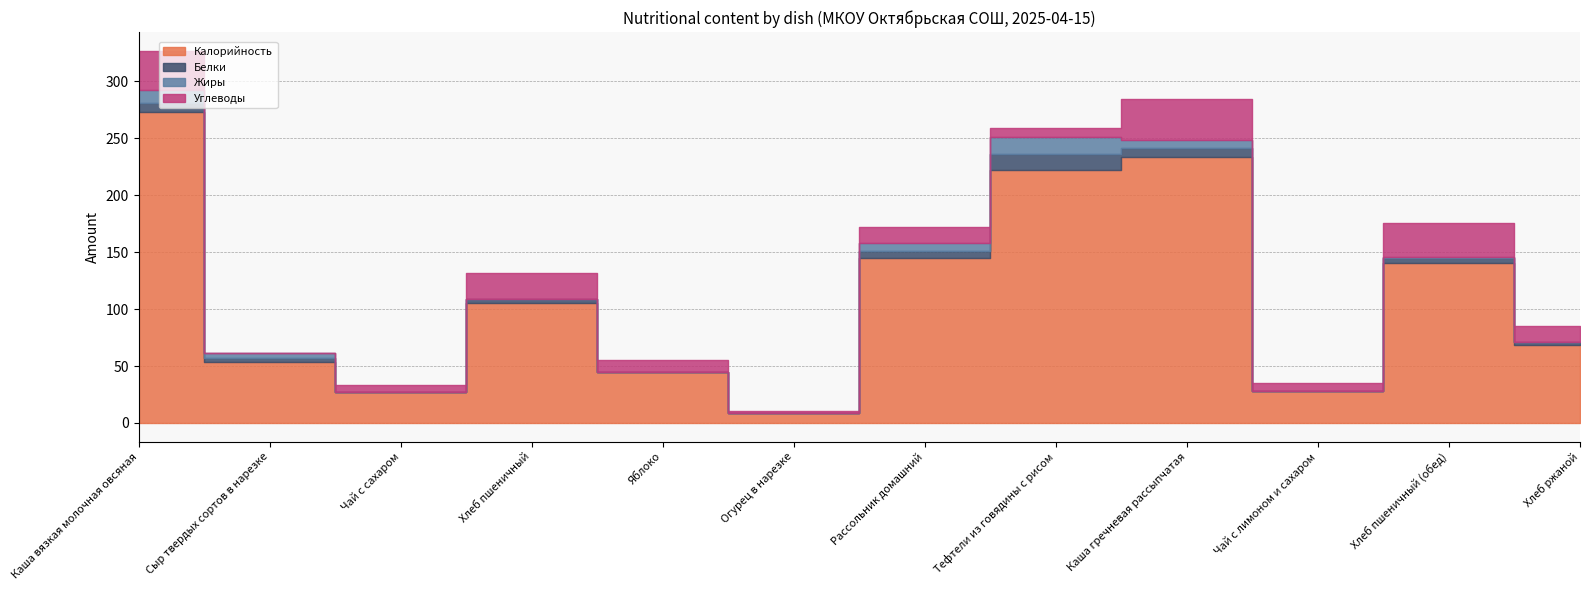

Which label corresponds to the largest value in the chart?

Каша вязкая молочная овсяная